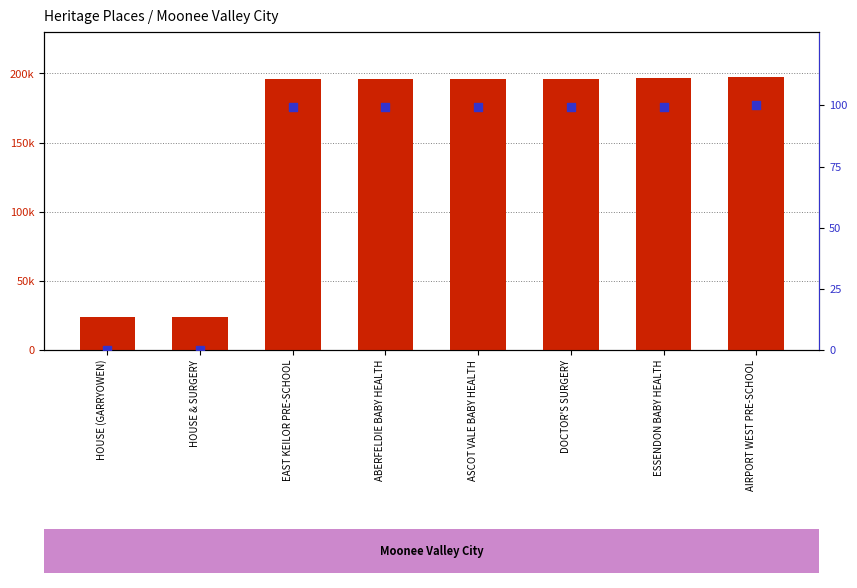

What is the total value across all series at HOUSE (GARRYOWEN)?

23918.0